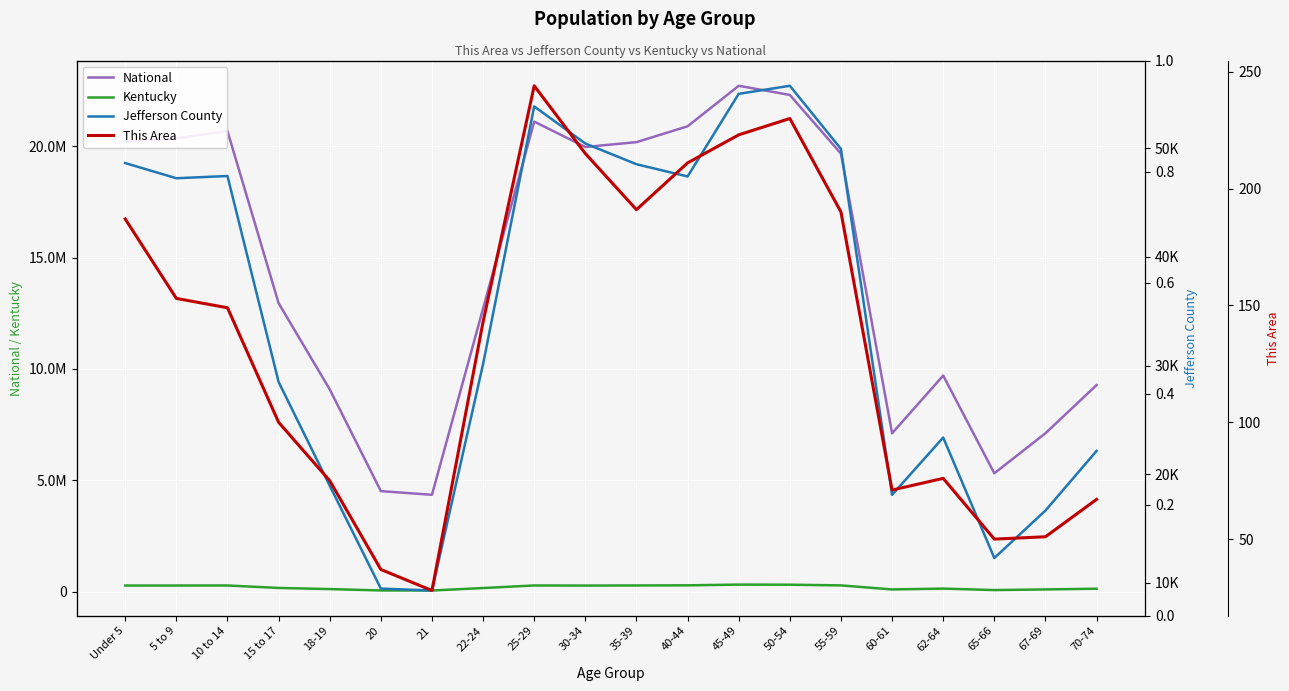

At which label does This Area first exceed 149?

Under 5